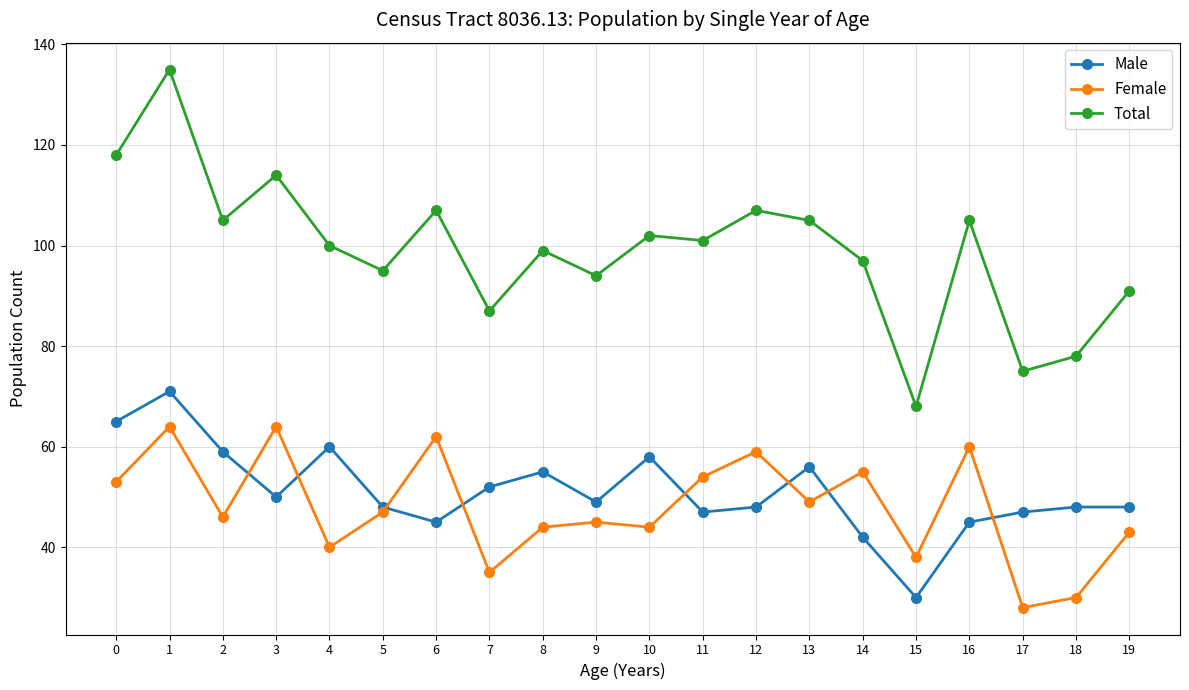

Where is the first local minimum for Male?

3